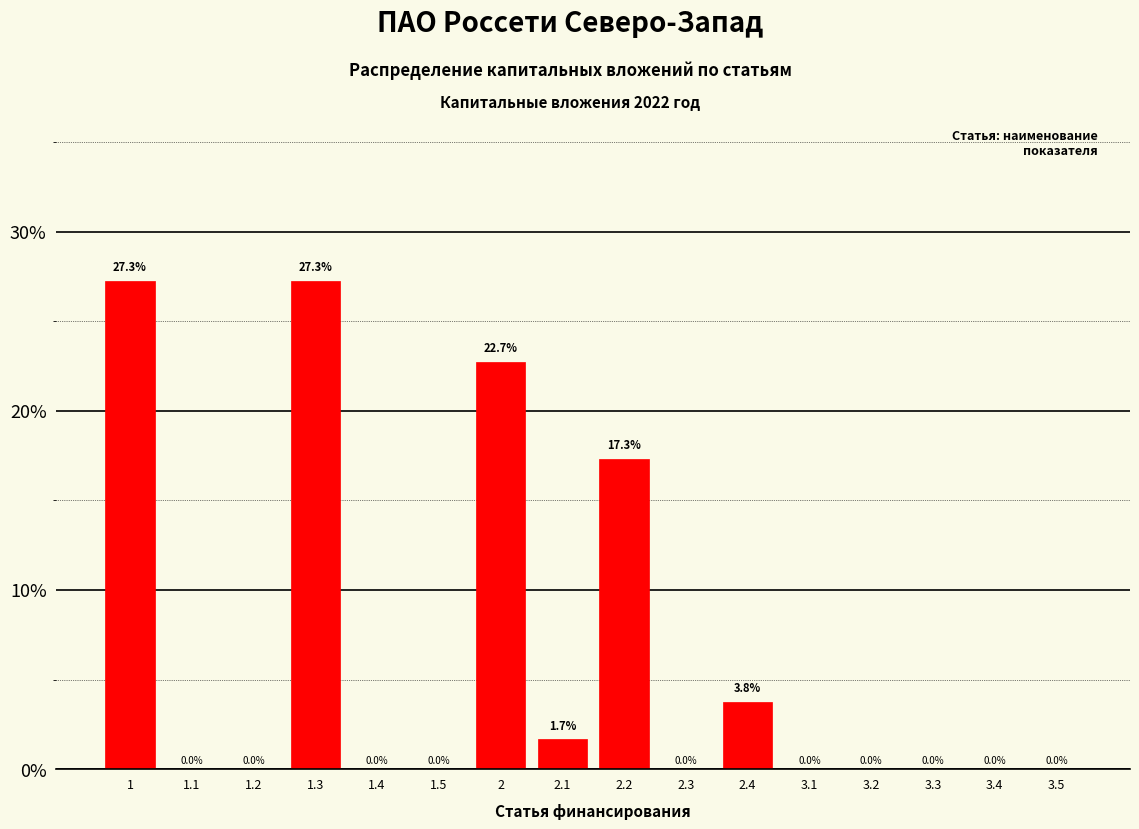

Reading left to right, list all the values displayed in this chart.

1=27.3	1.1=0.0	1.2=0.0	1.3=27.3	1.4=0.0	1.5=0.0	2=22.7	2.1=1.7	2.2=17.3	2.3=0.0	2.4=3.8	3.1=0.0	3.2=0.0	3.3=0.0	3.4=0.0	3.5=0.0